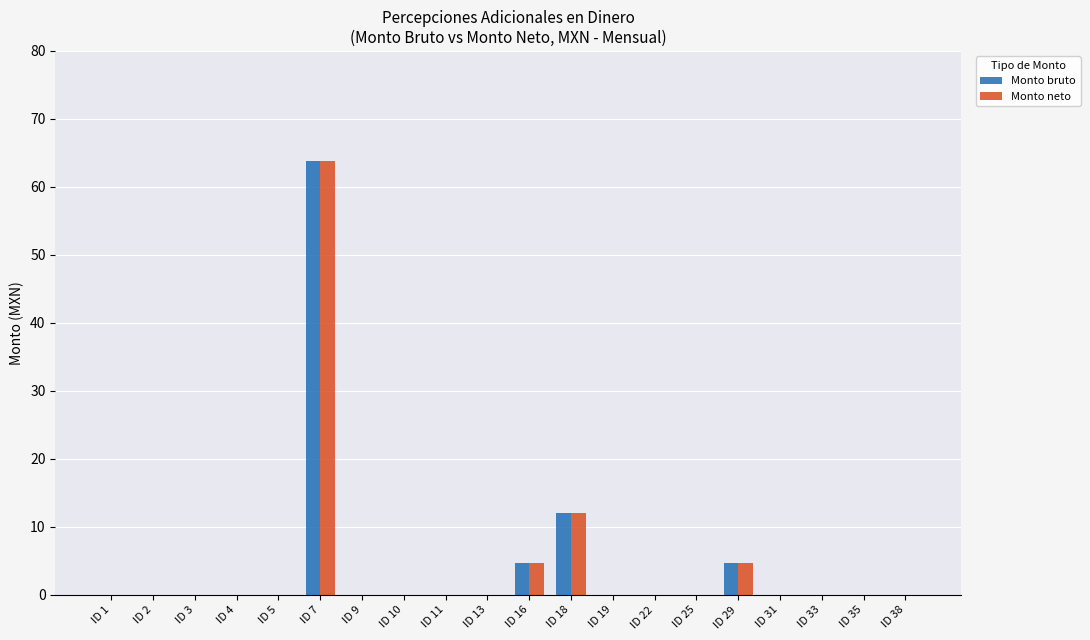

What is the maximum value shown in the chart?

63.8